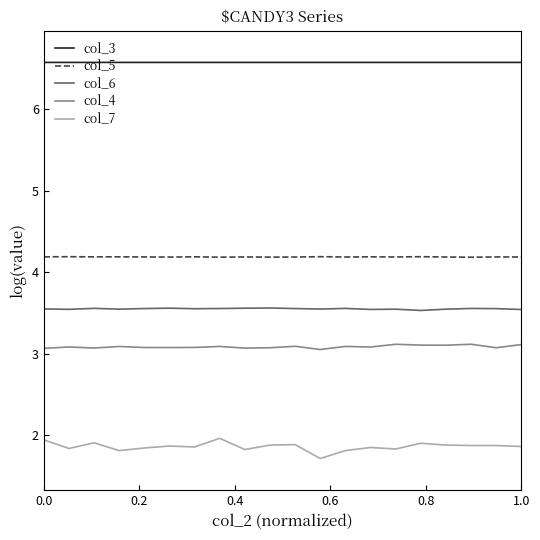

In col_4, how many points are lower than both neighbors (excluding endpoints)?

7